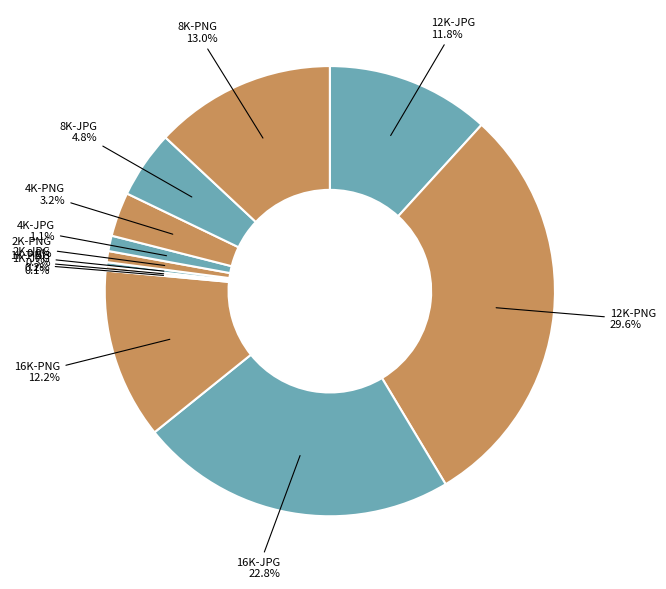

To the nearest percent, what portion does 12K-PNG represent?

30%